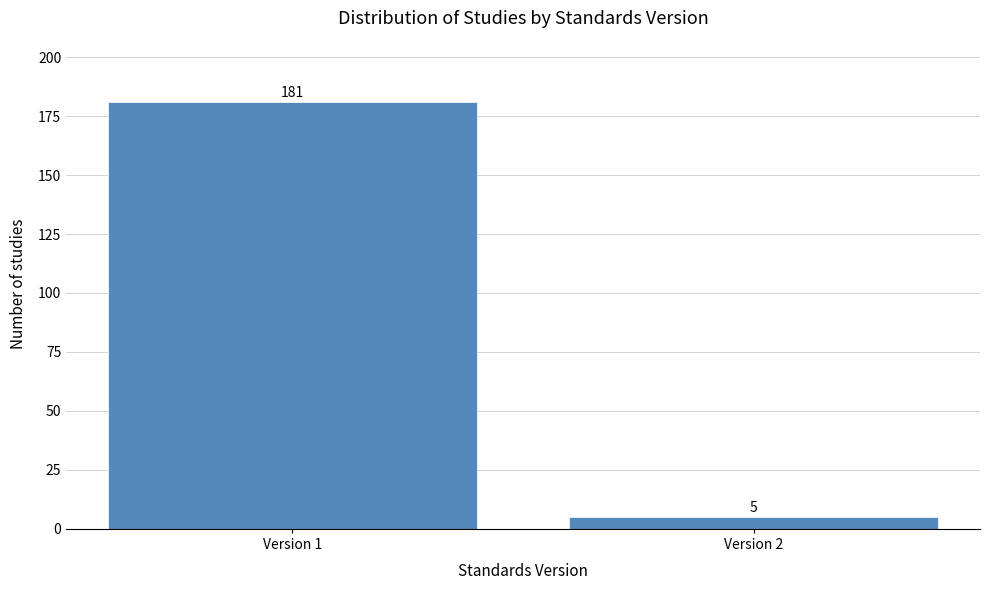

Reading left to right, what are all the values shown in this chart?

181	5